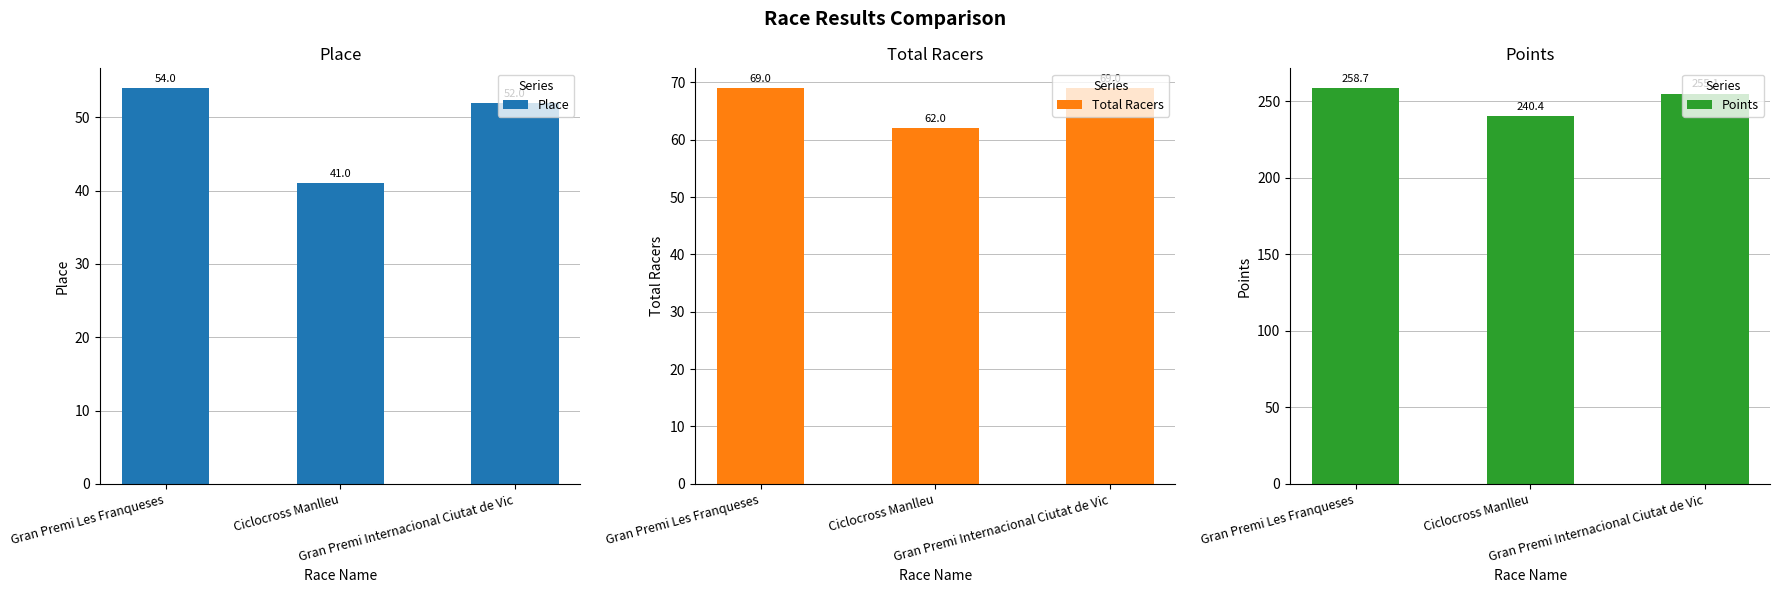

What is the lowest value of the Points series?

240.4